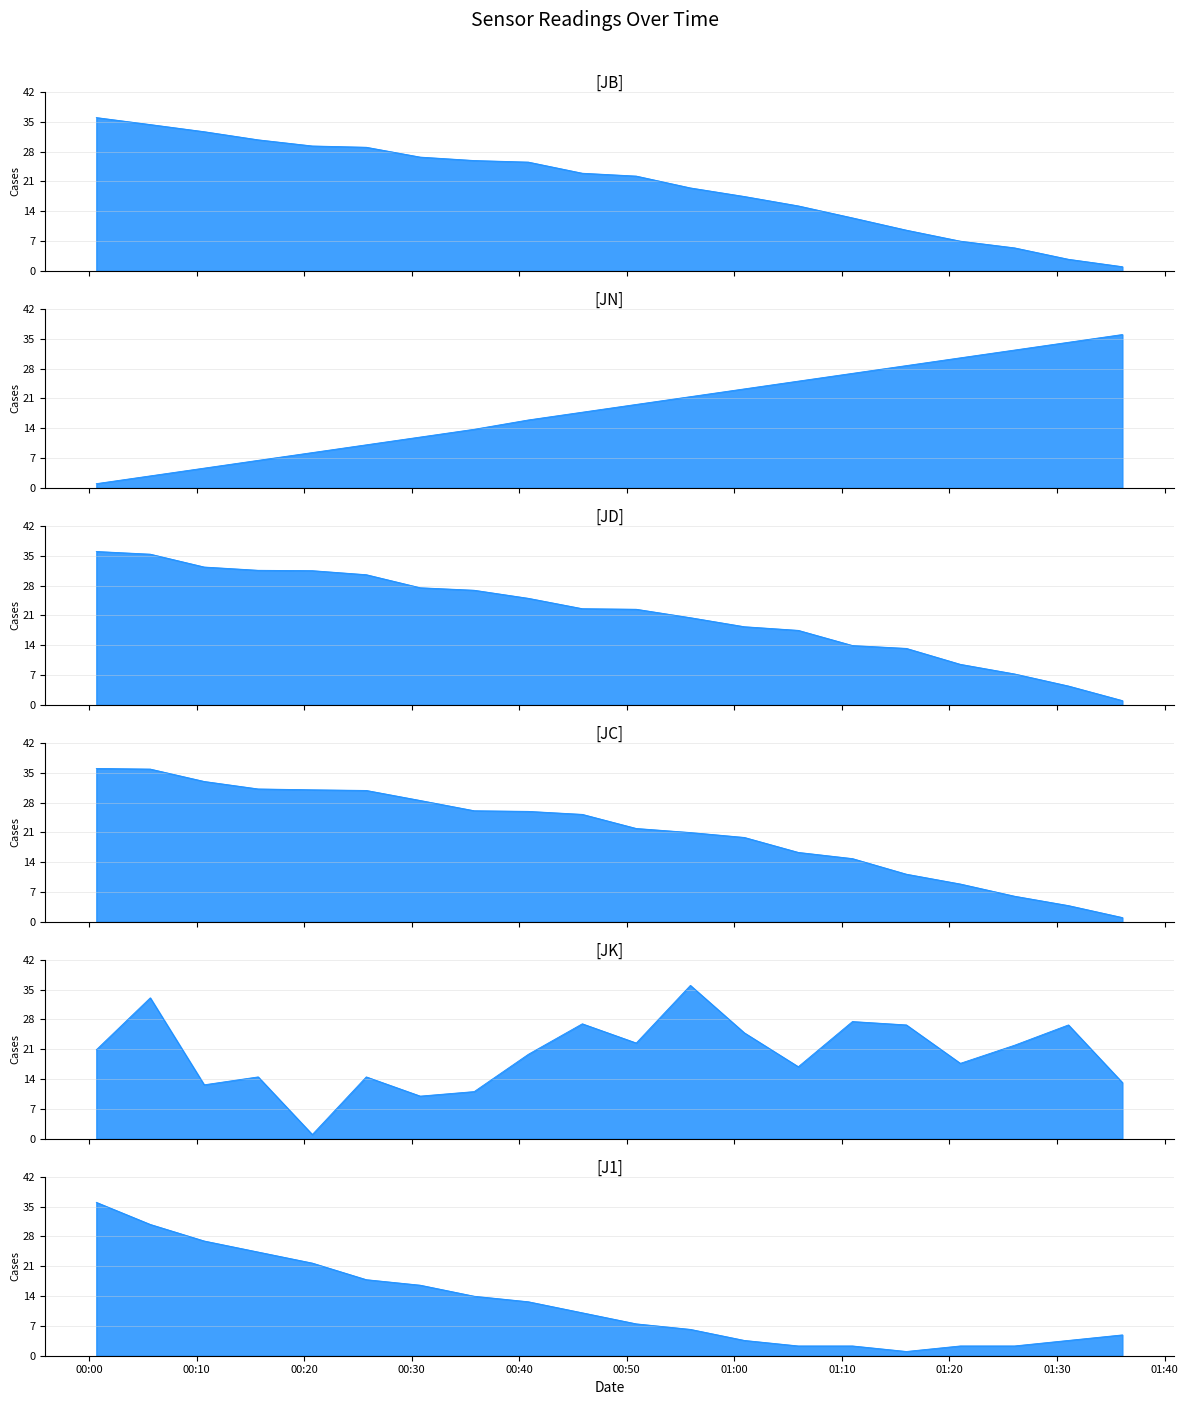

The J1 series shows 36.0 at 2016-02-21 00:00:41. True or false?

True